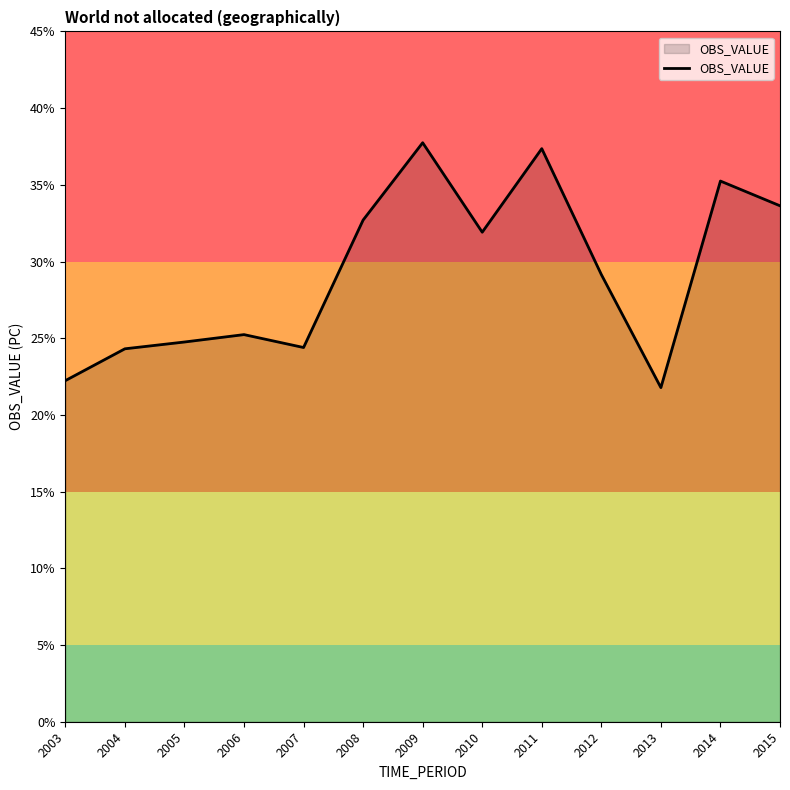

How many lines are shown in the chart?

1